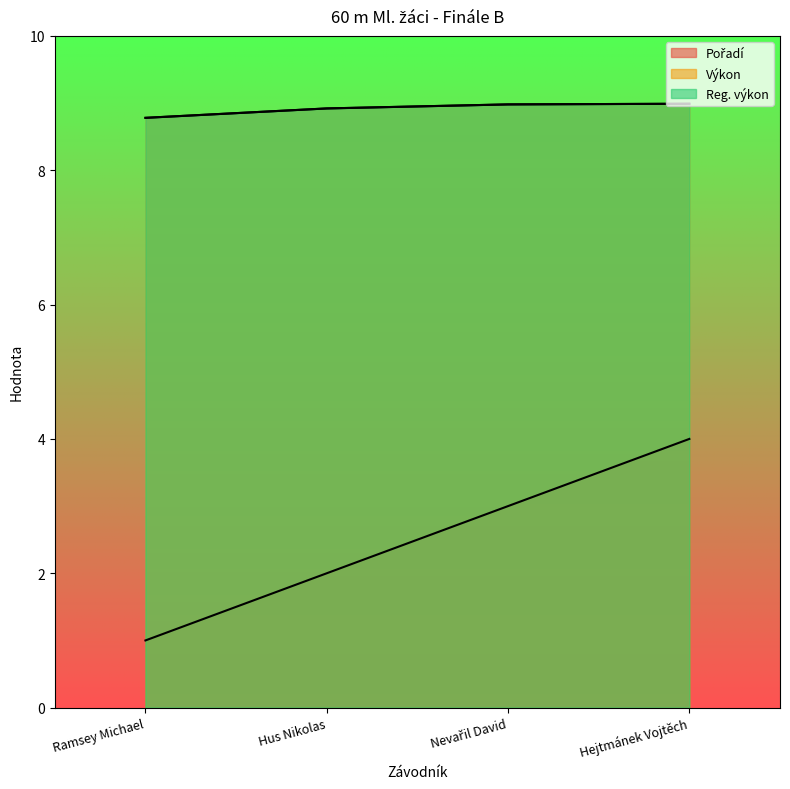

What is the difference between the highest and lowest values at Ramsey Michael?

7.8